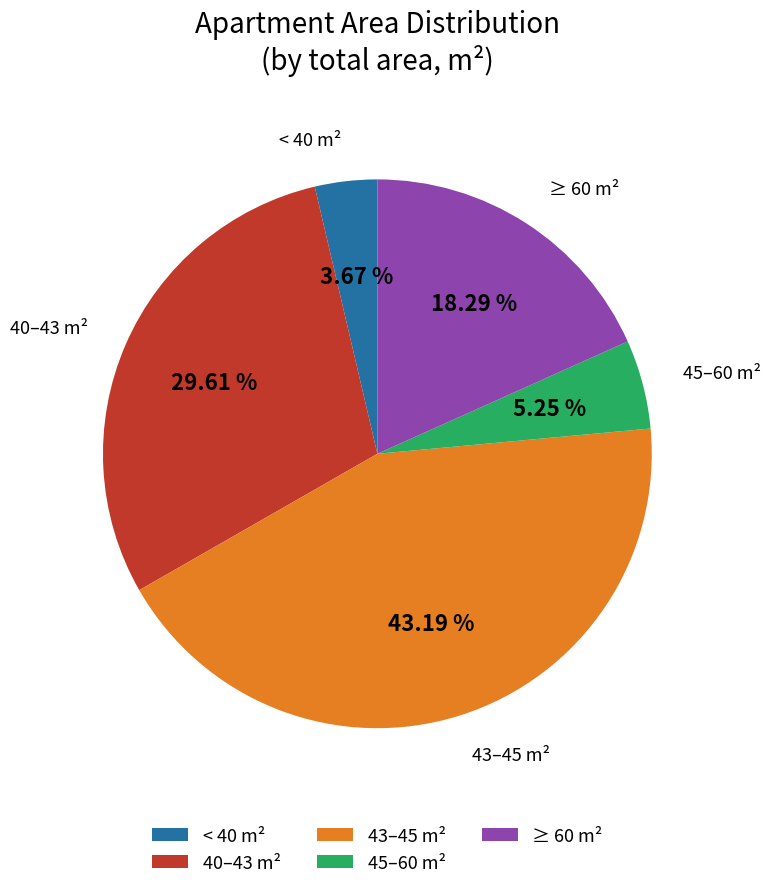

Which slice is the largest?

43–45 m²